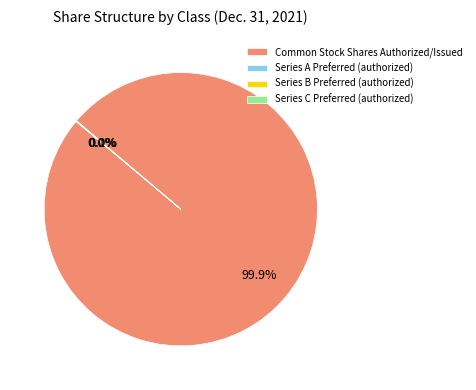

What is the largest slice in the pie chart?

Common Stock Shares Authorized/Issued